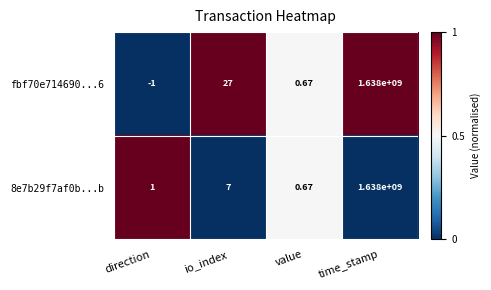

Rank the categories by fbf70e714690...6 value from highest to lowest.

time_stamp, io_index, value, direction